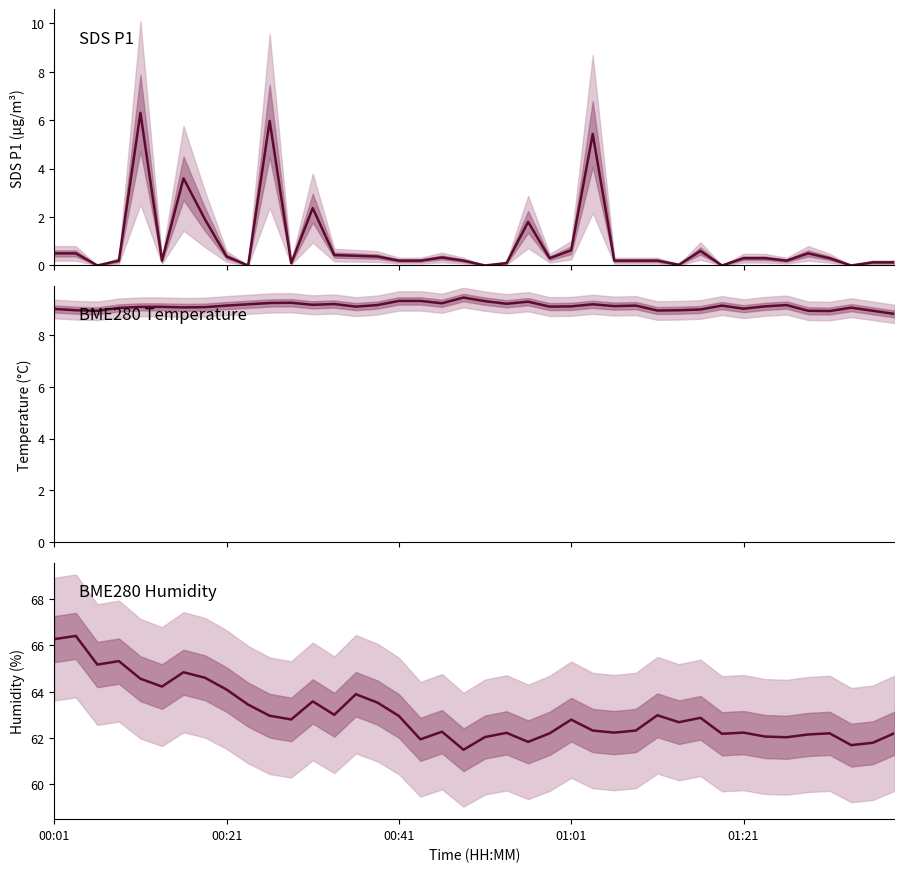

Where is BME280_humidity nearest to the value 63?

13